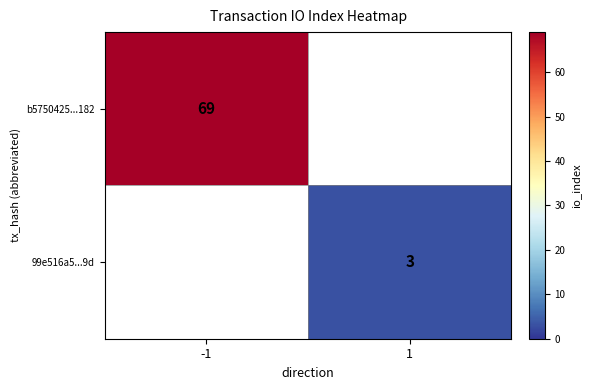

Is it true that b5750425...182 equals 69 at -1?

True